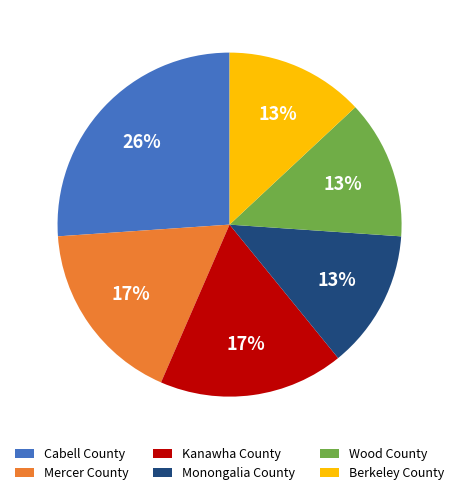

Which has a higher value, Cabell County or Kanawha County?

Cabell County